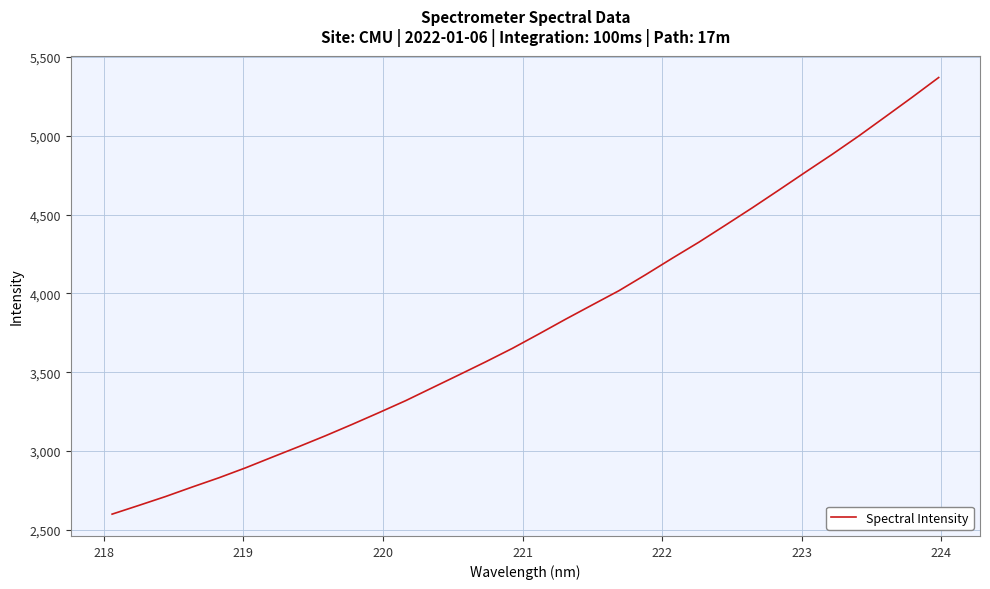

What is the smallest value displayed?

2599.7